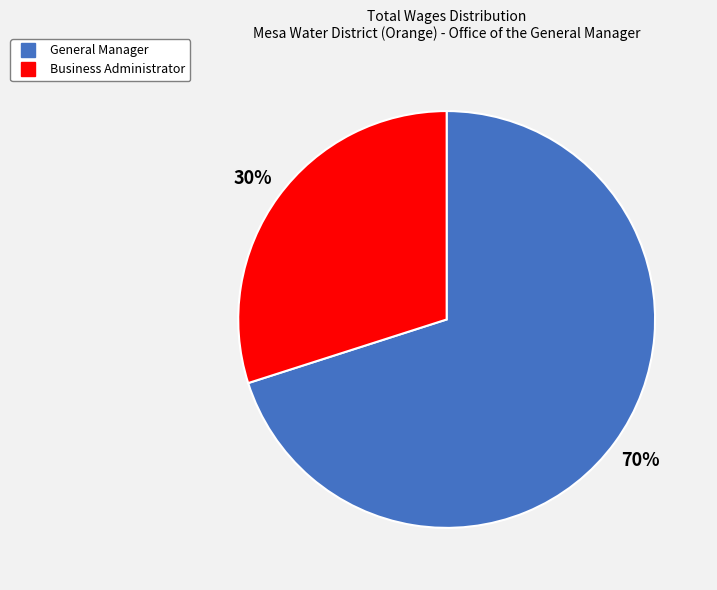

Rank the categories by value from lowest to highest.

Business Administrator, General Manager